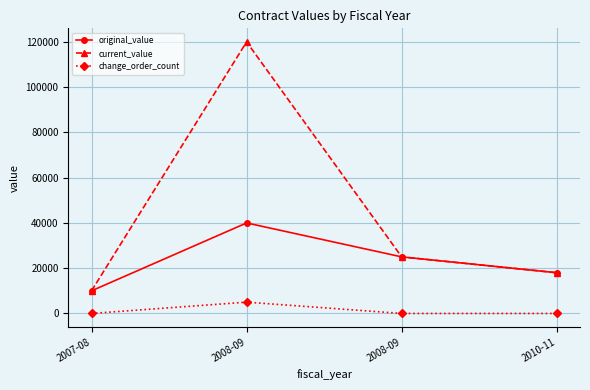

What are all the series names shown in the legend?

original_value, current_value, change_order_count